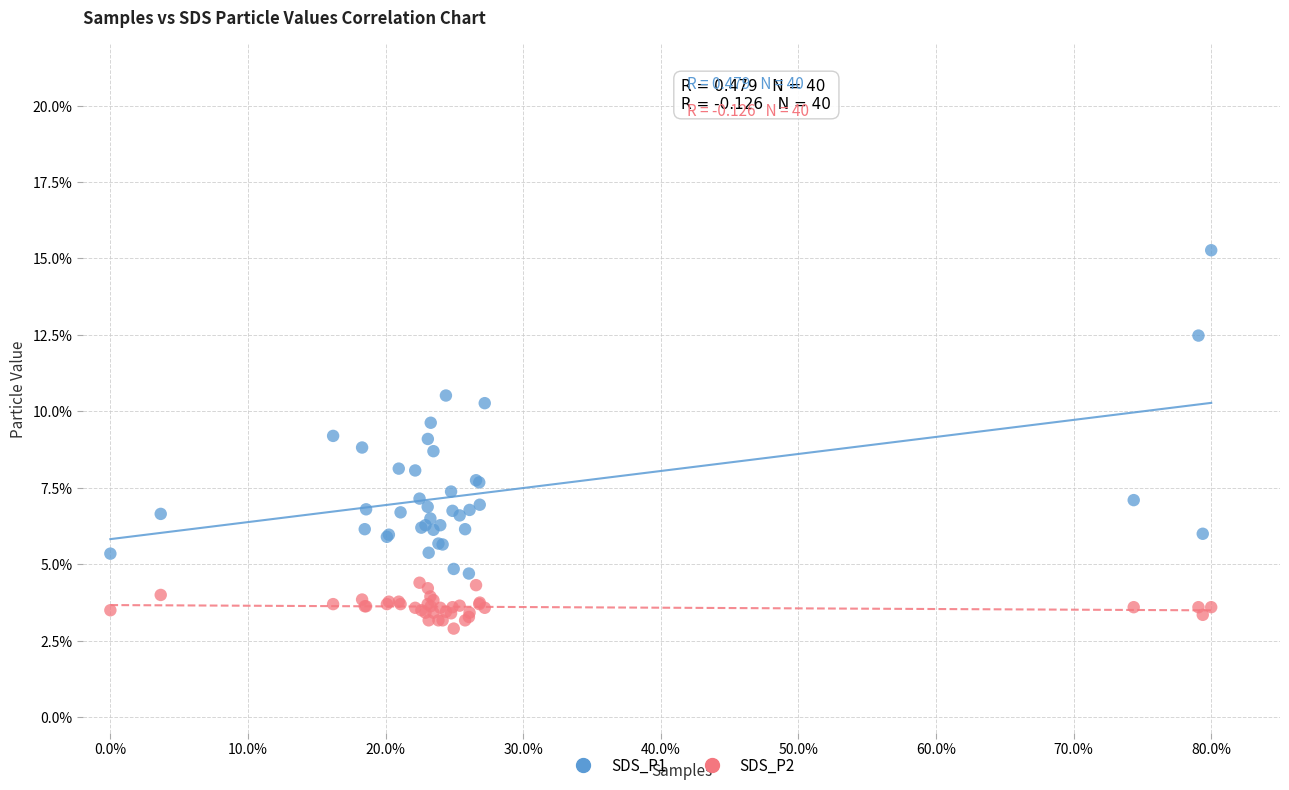

Which series reaches the maximum Y coordinate?

SDS_P1